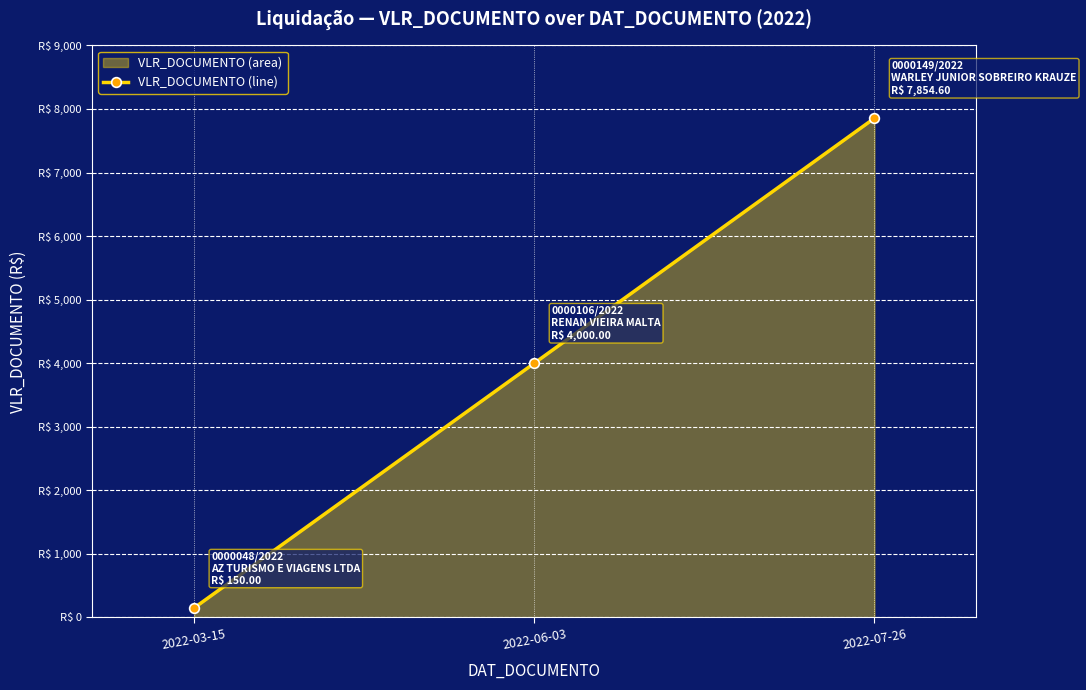

What is the value of the 1st point from the left?

150.0